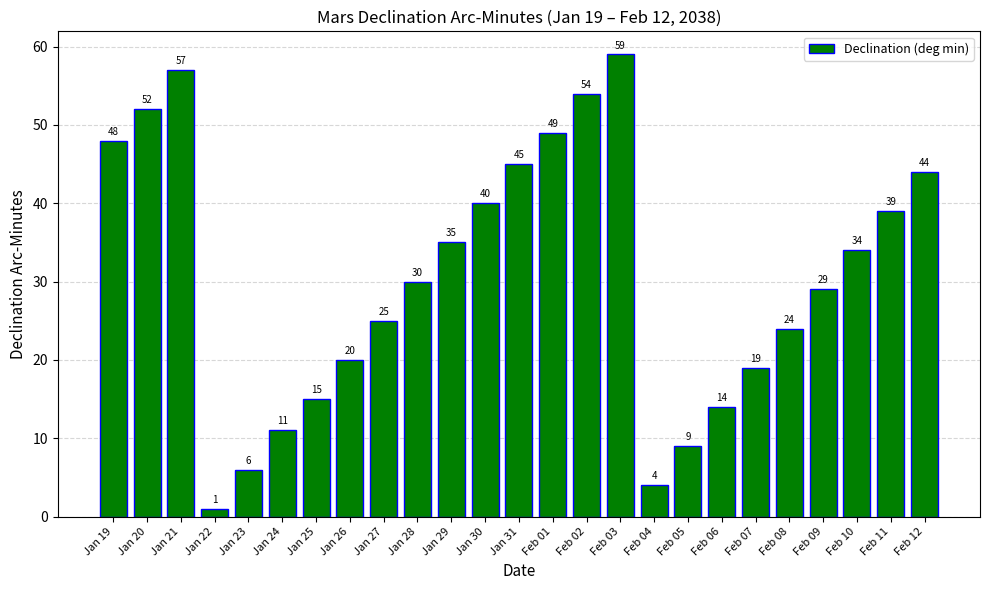

The chart shows a value of 20 at Jan 26. True or false?

True